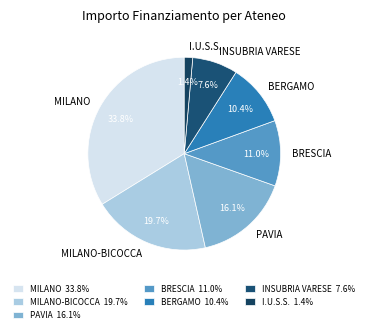

To the nearest percent, what is the average slice percentage?

14%